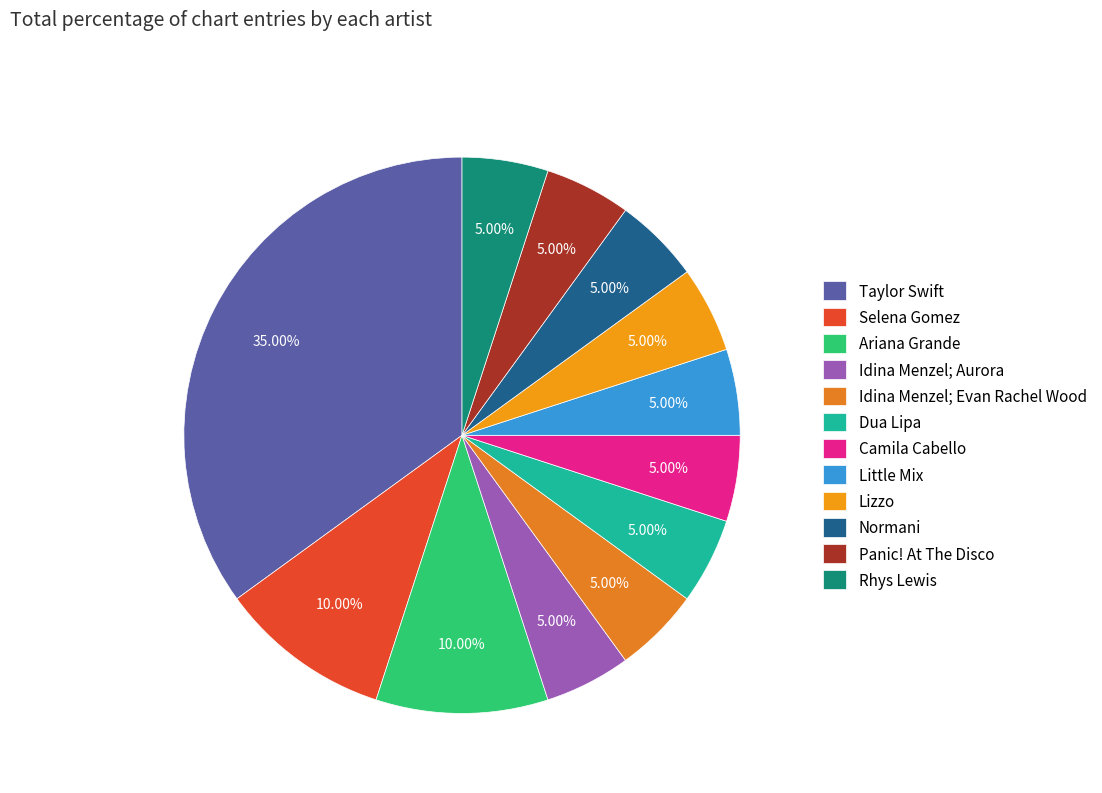

How many slices are in this pie chart?

12